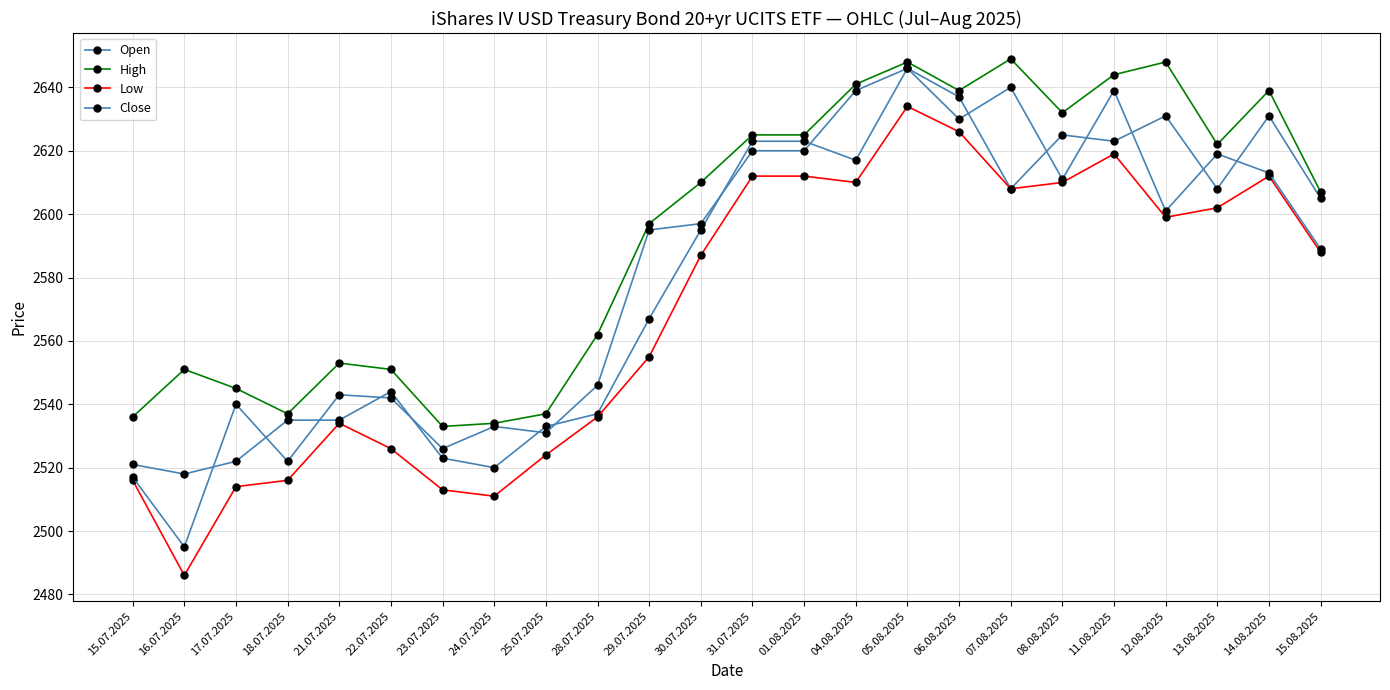

How many lines are shown in the chart?

4